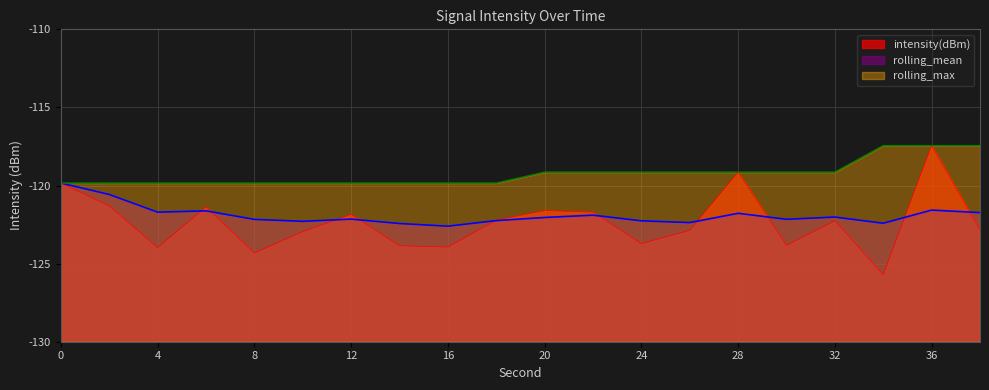

How many lines are shown in the chart?

3